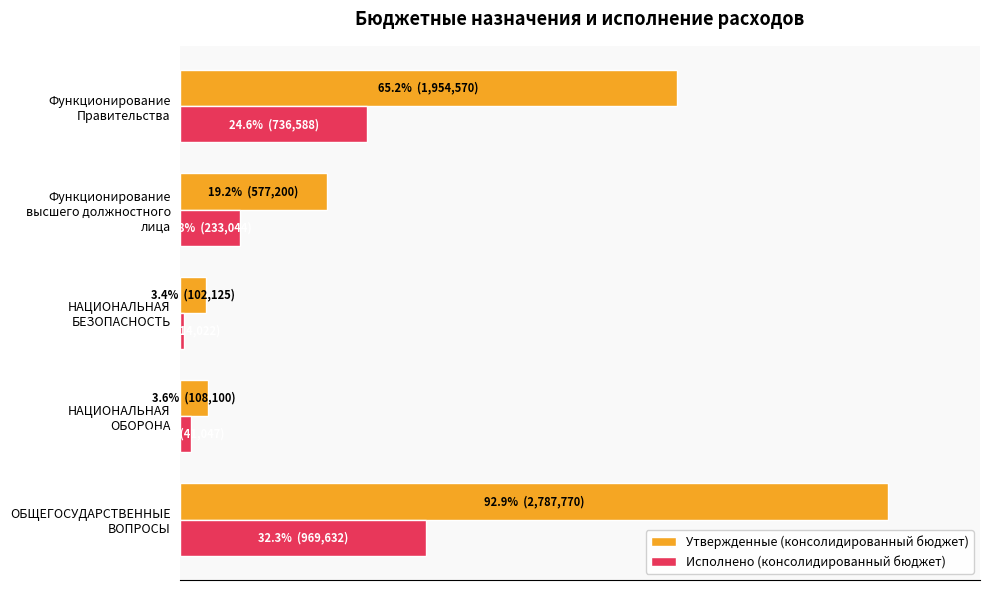

Which series has the largest total across all categories?

Утвержденные (консолидированный бюджет)